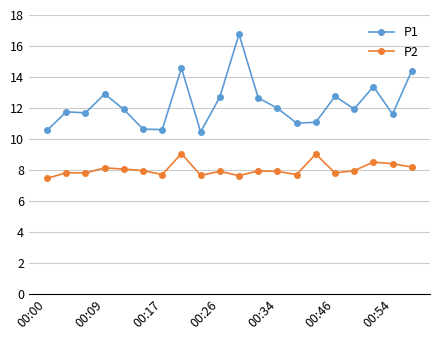

List the series in order of their peak value, lowest first.

P2, P1